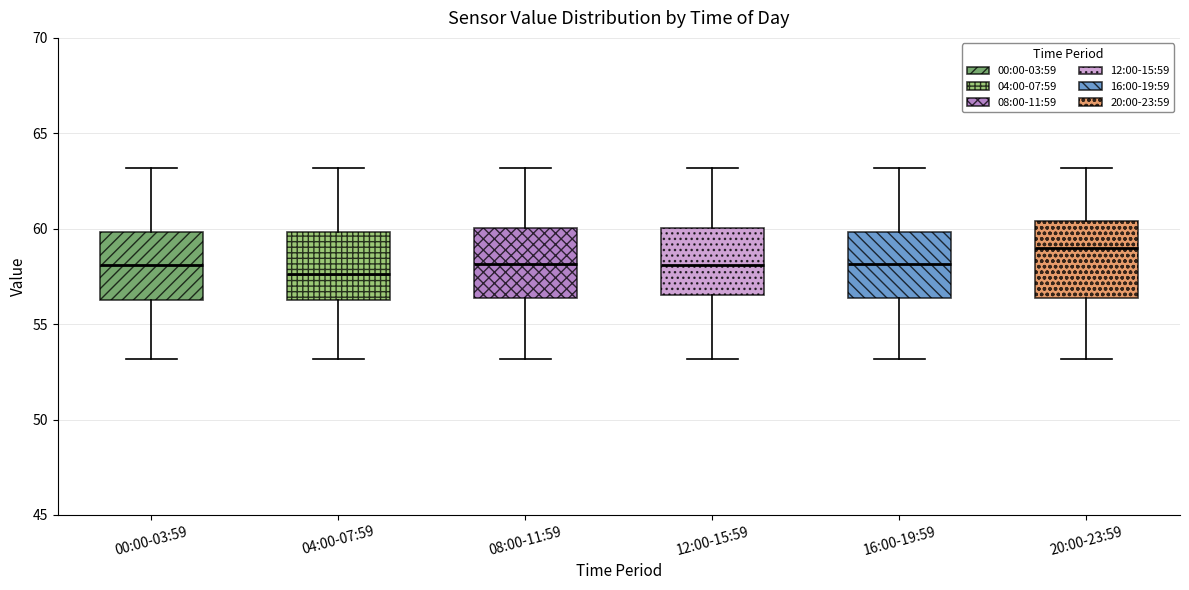

Reading left to right, read every box against the y-axis: the position of its median line, the range the box covers, and the ends of its whiskers. The values are not printed on the chart, so give them approximately, as read against the axis.

00:00-03:59: median 58.0, box 56.0 to 60.0, whiskers 53.0 to 63.0
04:00-07:59: median 57.5, box 56.0 to 60.0, whiskers 53.0 to 63.0
08:00-11:59: median 58.0, box 56.5 to 60.0, whiskers 53.0 to 63.0
12:00-15:59: median 58.0, box 56.5 to 60.0, whiskers 53.0 to 63.0
16:00-19:59: median 58.0, box 56.5 to 60.0, whiskers 53.0 to 63.0
20:00-23:59: median 59.0, box 56.5 to 60.5, whiskers 53.0 to 63.0